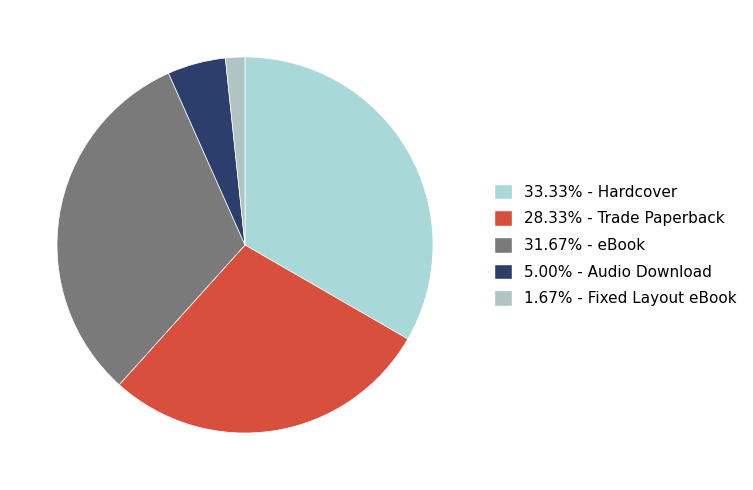

Rank the categories by value from lowest to highest.

Fixed Layout eBook, Audio Download, Trade Paperback, eBook, Hardcover